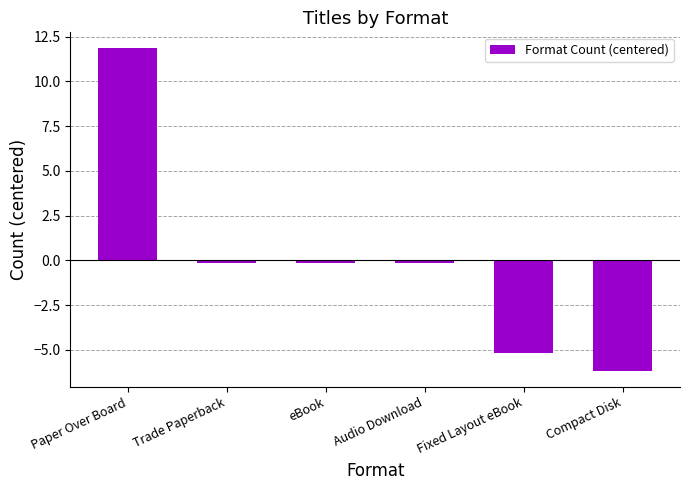

At which category does the chart reach its peak across all series?

Paper Over Board